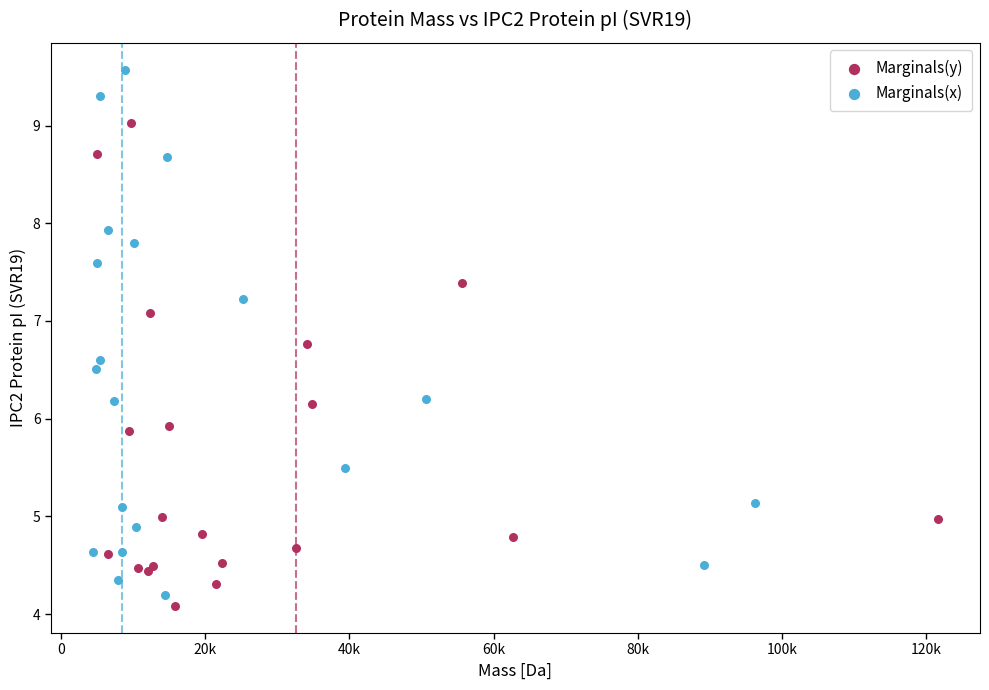

What are all the series names shown in the legend?

Marginals(y), Marginals(x)